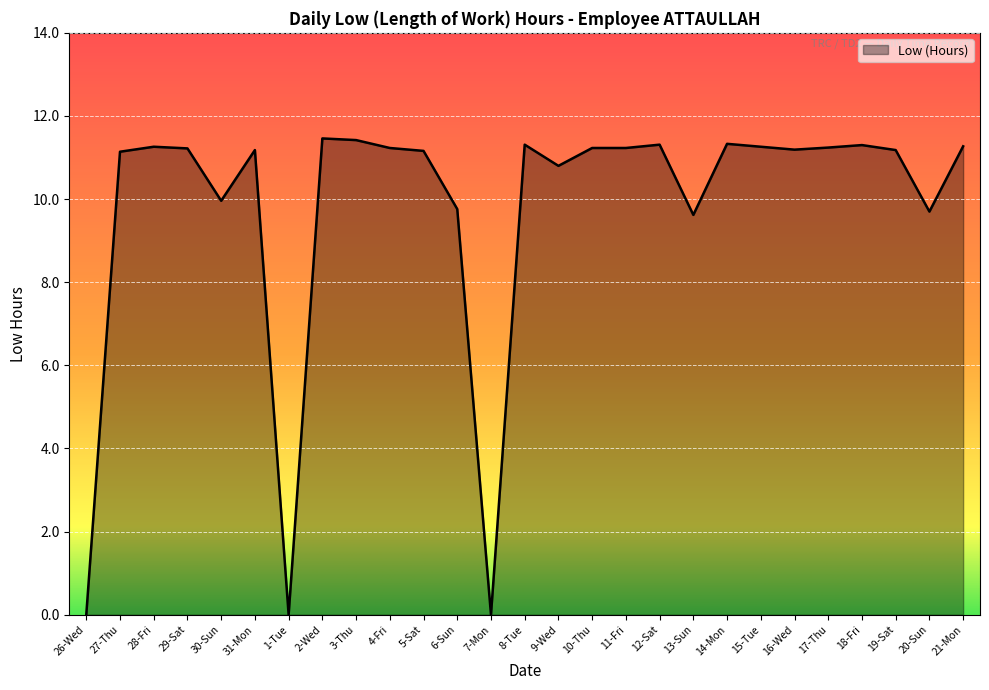

What is the greatest value displayed?

11.5